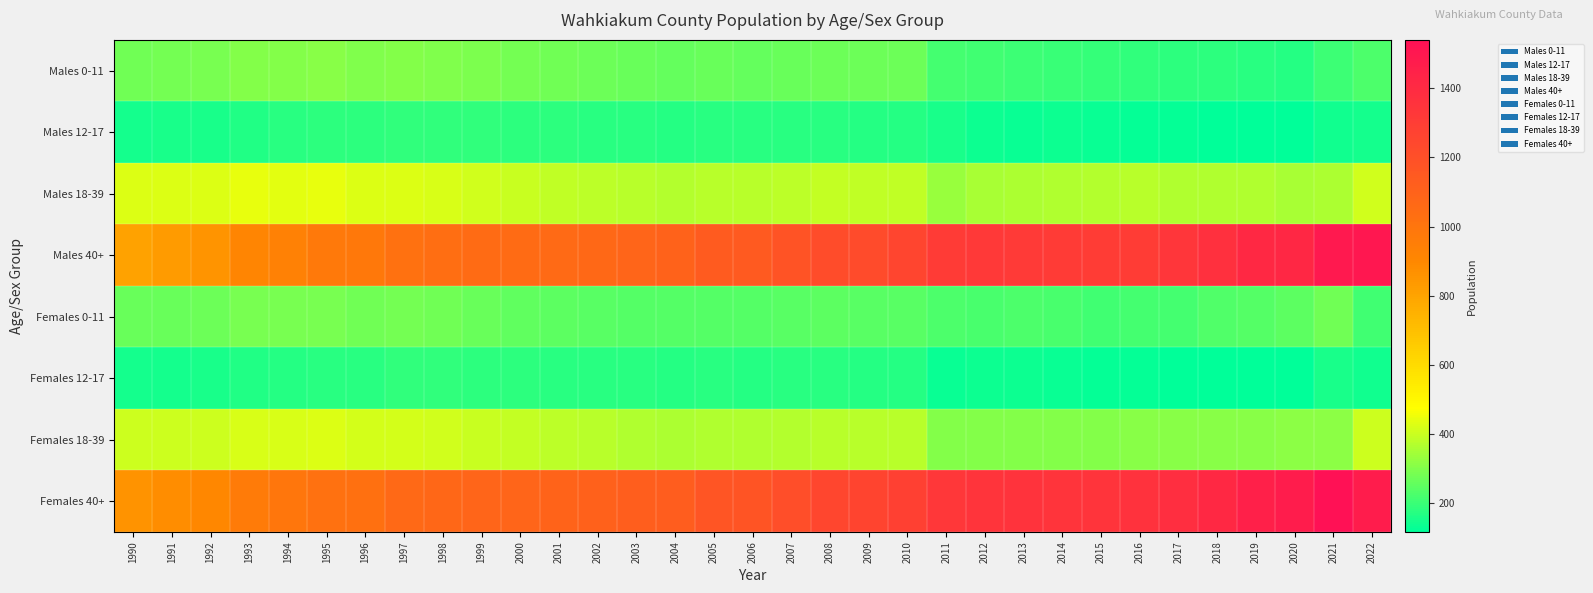

Reading left to right, what are all the values shown in this chart?

Males 0-11: 1990=275	1991=280	1992=286	1993=301	1994=303	1995=307	1996=300	1997=304	1998=299	1999=293	2000=282	2001=276	2002=270	2003=266	2004=261	2005=264	2006=261	2007=265	2008=270	2009=268	2010=269	2011=215	2012=208	2013=203	2014=198	2015=191	2016=188	2017=181	2018=180	2019=178	2020=170	2021=202	2022=224
Males 12-17: 1990=146	1991=151	1992=155	1993=167	1994=173	1995=179	1996=181	1997=187	1998=186	1999=185	2000=181	2001=179	2002=177	2003=175	2004=172	2005=175	2006=173	2007=175	2008=176	2009=172	2010=169	2011=155	2012=139	2013=129	2014=134	2015=129	2016=127	2017=124	2018=122	2019=122	2020=120	2021=140	2022=150
Males 18-39: 1990=428	1991=428	1992=427	1993=441	1994=439	1995=441	1996=426	1997=428	1998=420	1999=411	2000=396	2001=389	2002=382	2003=376	2004=370	2005=376	2006=375	2007=382	2008=390	2009=386	2010=386	2011=330	2012=353	2013=359	2014=363	2015=370	2016=374	2017=364	2018=362	2019=362	2020=352	2021=359	2022=411
Males 40+: 1990=806	1991=829	1992=853	1993=914	1994=939	1995=975	1996=981	1997=1021	1998=1037	1999=1051	2000=1054	2001=1057	2002=1072	2003=1085	2004=1098	2005=1137	2006=1143	2007=1179	2008=1218	2009=1228	2010=1256	2011=1308	2012=1318	2013=1317	2014=1309	2015=1302	2016=1303	2017=1335	2018=1369	2019=1408	2020=1413	2021=1492	2022=1505
Females 0-11: 1990=262	1991=266	1992=270	1993=284	1994=284	1995=285	1996=277	1997=279	1998=273	1999=266	2000=254	2001=249	2002=244	2003=239	2004=236	2005=239	2006=236	2007=240	2008=245	2009=243	2010=242	2011=224	2012=219	2013=224	2014=221	2015=210	2016=212	2017=215	2018=229	2019=237	2020=245	2021=275	2022=211
Females 12-17: 1990=145	1991=149	1992=155	1993=166	1994=171	1995=177	1996=178	1997=184	1998=184	1999=182	2000=179	2001=177	2002=177	2003=175	2004=172	2005=174	2006=172	2007=174	2008=175	2009=171	2010=169	2011=129	2012=135	2013=136	2014=131	2015=126	2016=123	2017=118	2018=117	2019=117	2020=118	2021=154	2022=141
Females 18-39: 1990=404	1991=404	1992=406	1993=422	1994=421	1995=423	1996=414	1997=415	1998=408	1999=400	2000=390	2001=381	2002=373	2003=365	2004=360	2005=364	2006=363	2007=370	2008=377	2009=374	2010=373	2011=305	2012=304	2013=302	2014=303	2015=305	2016=310	2017=308	2018=309	2019=311	2020=315	2021=313	2022=405
Females 40+: 1990=861	1991=881	1992=905	1993=966	1994=990	1995=1023	1996=1026	1997=1064	1998=1078	1999=1087	2000=1088	2001=1093	2002=1105	2003=1118	2004=1128	2005=1171	2006=1177	2007=1212	2008=1249	2009=1258	2010=1284	2011=1332	2012=1349	2013=1353	2014=1350	2015=1347	2016=1362	2017=1384	2018=1412	2019=1455	2020=1477	2021=1540	2022=1478